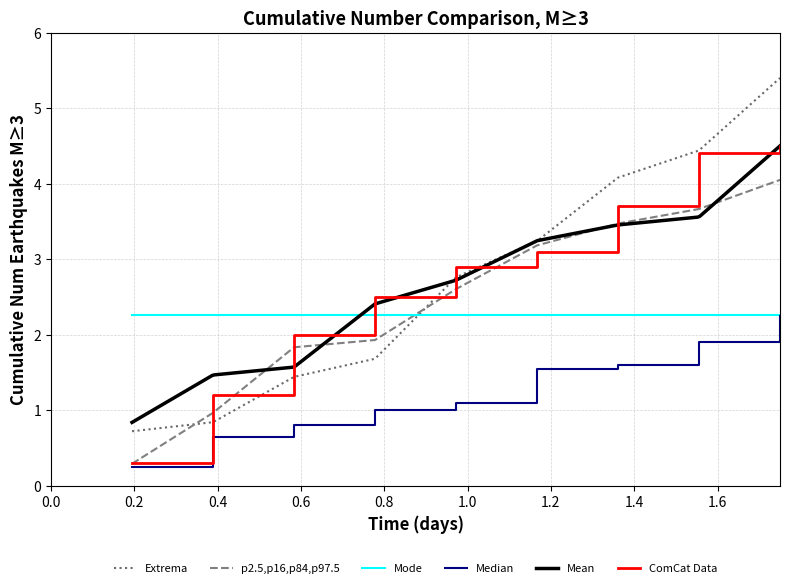

What is the highest value of the Extrema series?

5.4